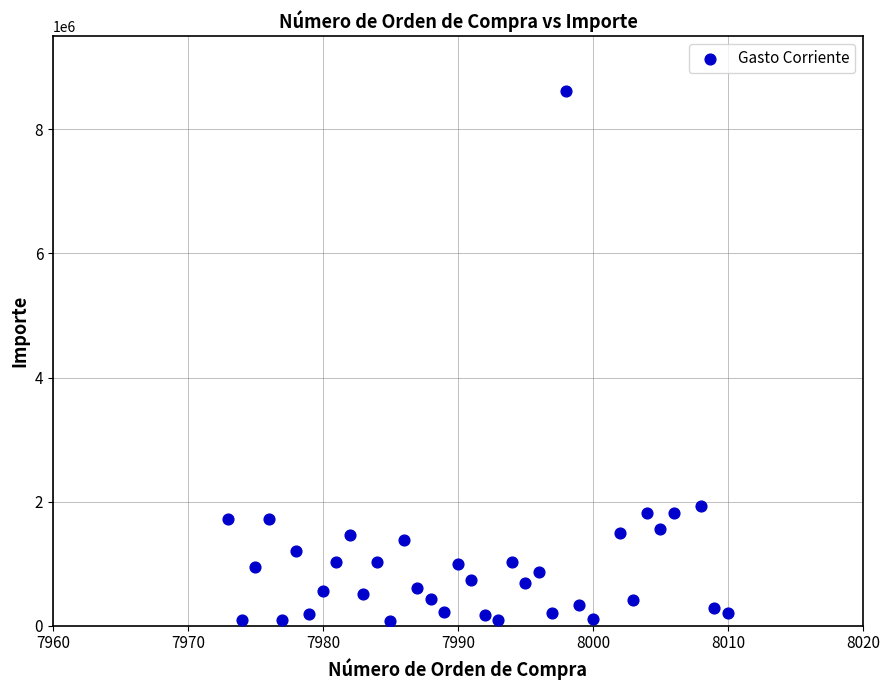

What is the range of Y values (max minus min)?

8551555.0